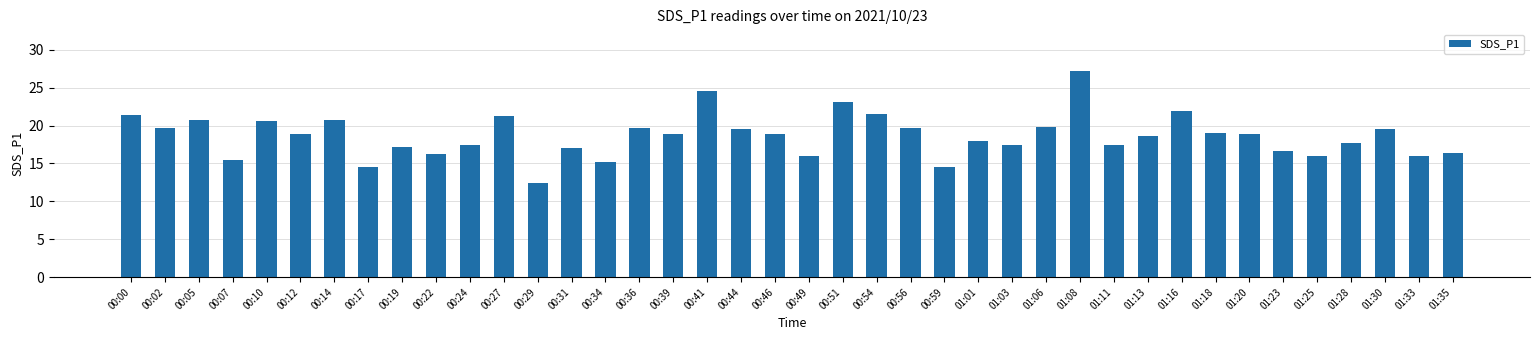

Which has a higher value, 00:34 or 00:56?

00:56